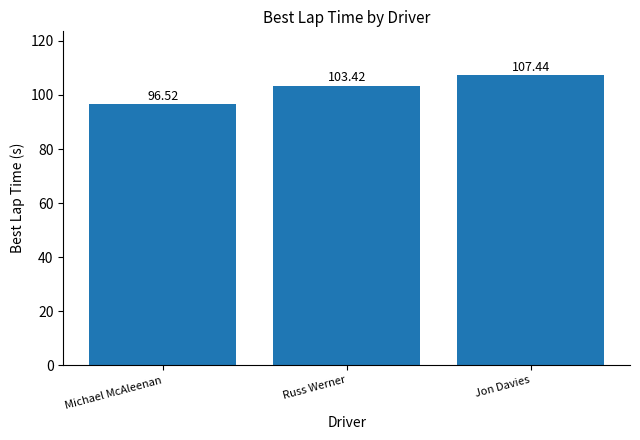

Rank the categories by value from highest to lowest.

Jon Davies, Russ Werner, Michael McAleenan